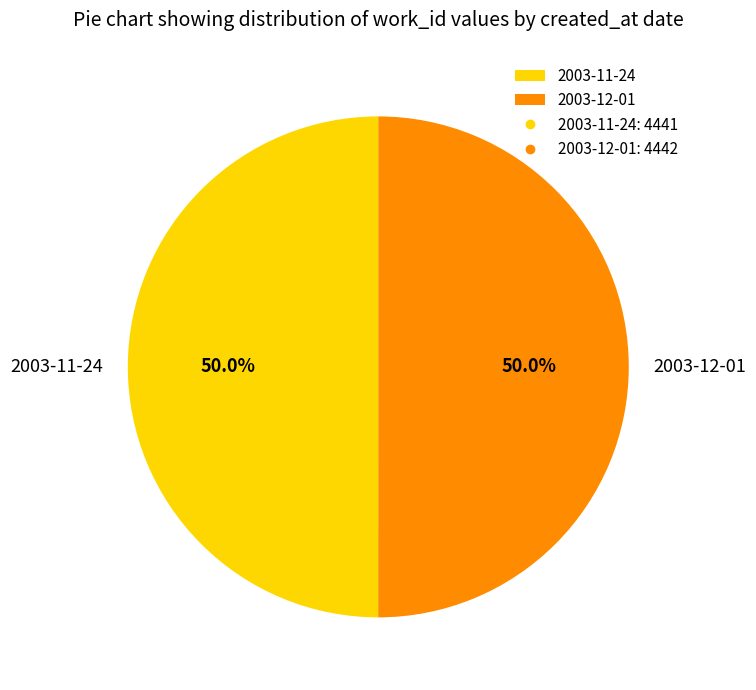

Approximately how many times larger is the value at 2003-11-24 compared to 2003-12-01?

1.0